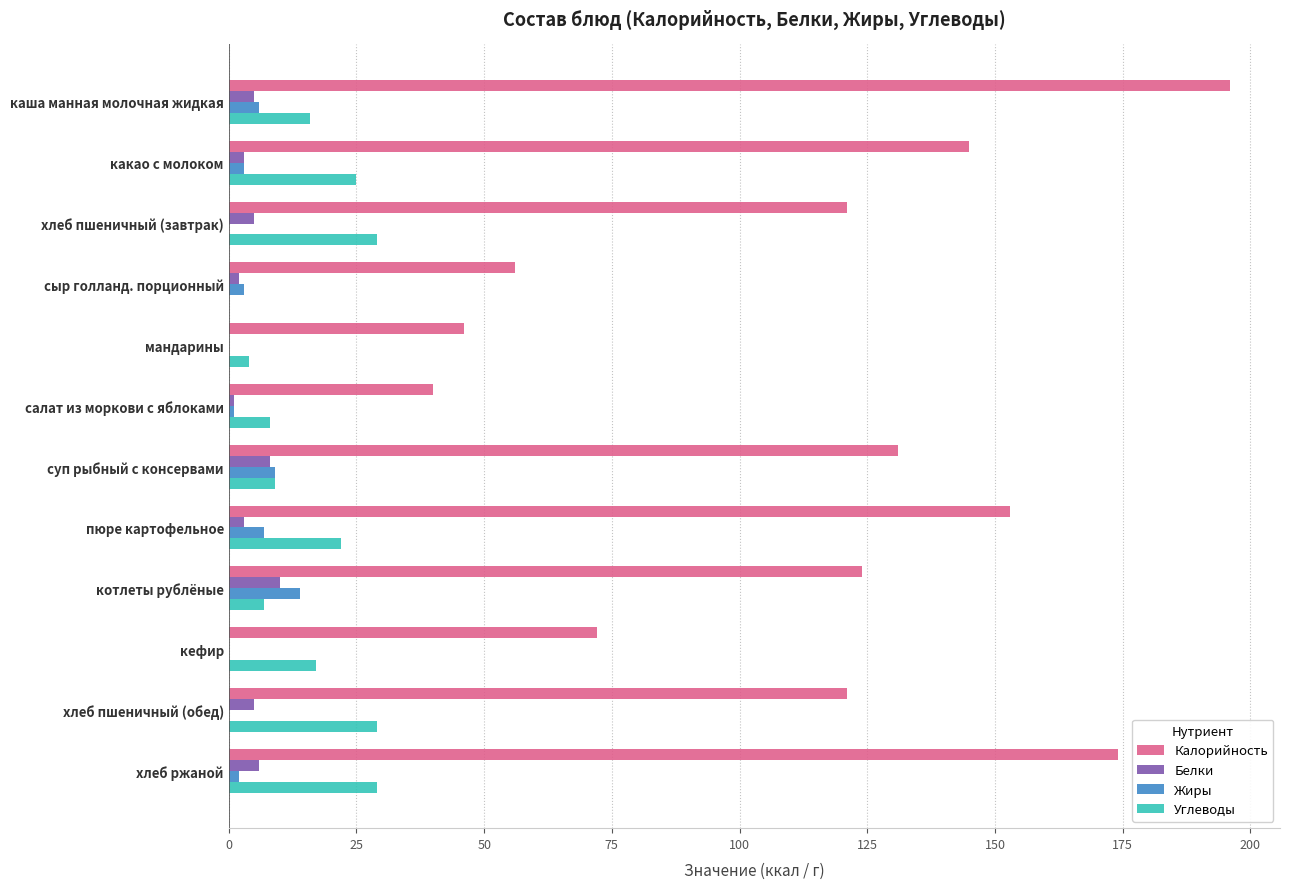

True or false: Жиры has a value of -9 at мандарины.

False